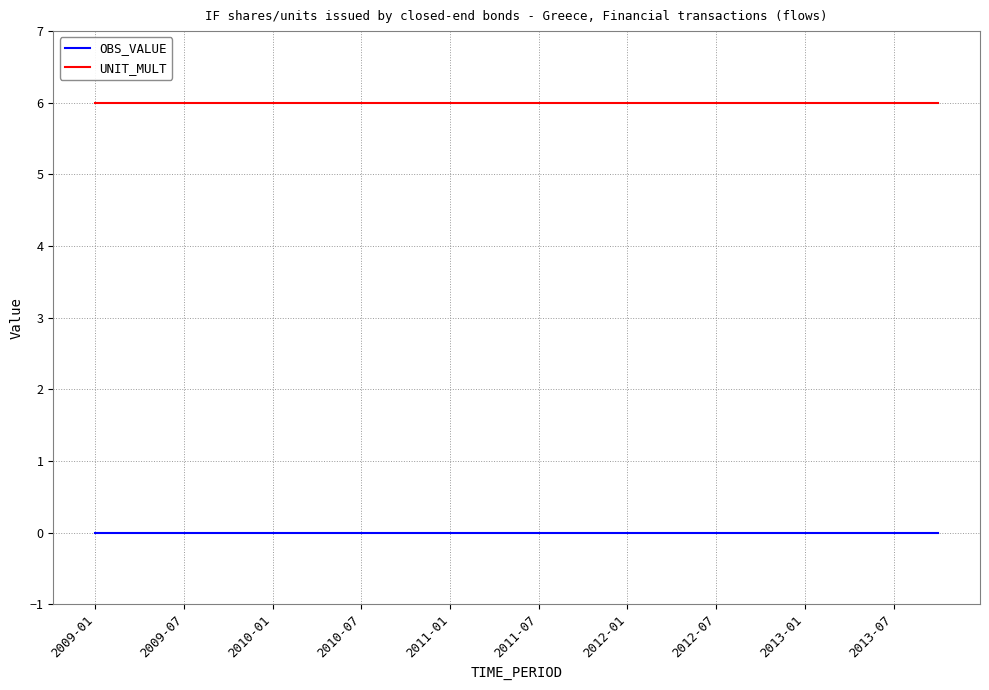

List the series in order of their overall mean, highest first.

UNIT_MULT, OBS_VALUE